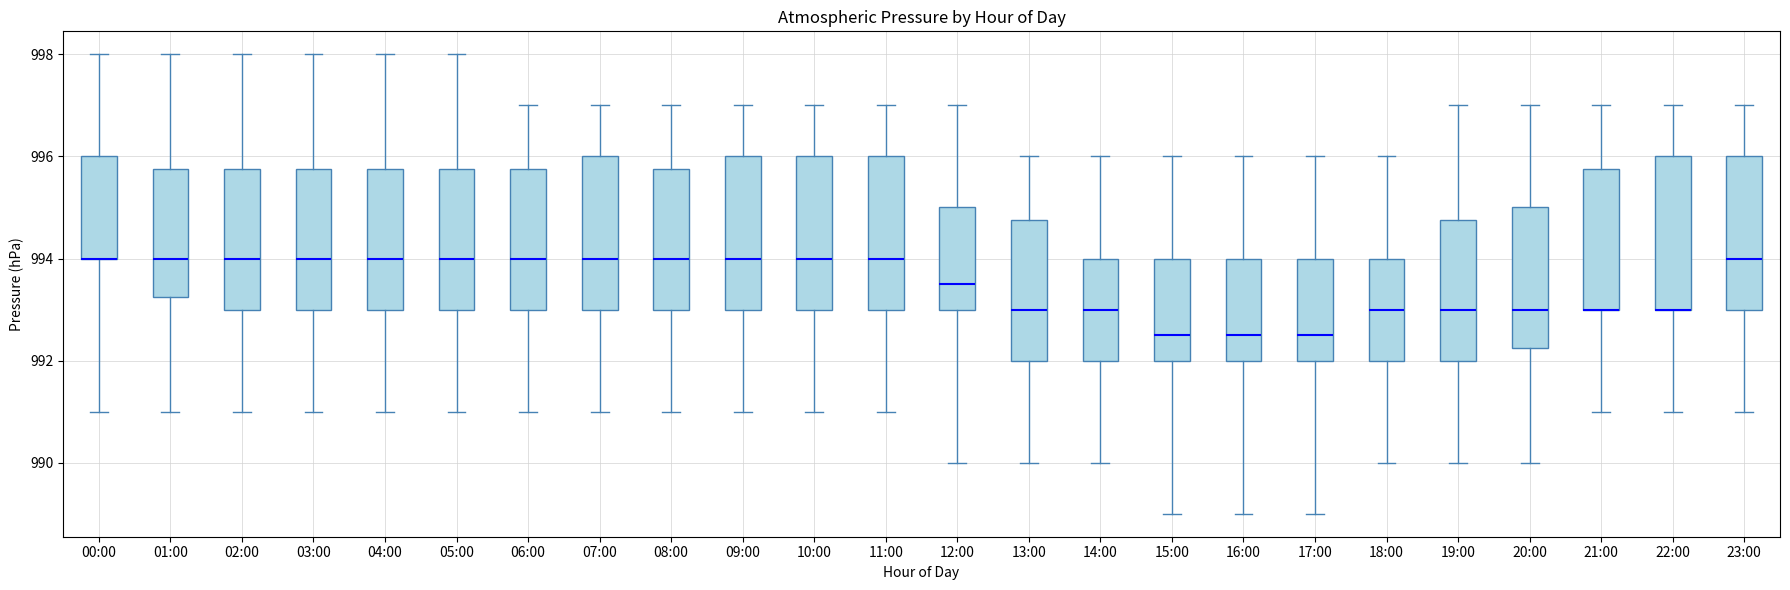

Reading left to right, read every box against the y-axis: the position of its median line, the range the box covers, and the ends of its whiskers. The values are not printed on the chart, so give them approximately, as read against the axis.

00:00: median 994.0 (drawn on the box's lower edge), box 994.0 to 996.0, whiskers 991.0 to 998.0
01:00: median 994.0, box 993.2 to 995.8, whiskers 991.0 to 998.0
02:00: median 994.0, box 993.0 to 995.8, whiskers 991.0 to 998.0
03:00: median 994.0, box 993.0 to 995.8, whiskers 991.0 to 998.0
04:00: median 994.0, box 993.0 to 995.8, whiskers 991.0 to 998.0
05:00: median 994.0, box 993.0 to 995.8, whiskers 991.0 to 998.0
06:00: median 994.0, box 993.0 to 995.8, whiskers 991.0 to 997.0
07:00: median 994.0, box 993.0 to 996.0, whiskers 991.0 to 997.0
08:00: median 994.0, box 993.0 to 995.8, whiskers 991.0 to 997.0
09:00: median 994.0, box 993.0 to 996.0, whiskers 991.0 to 997.0
10:00: median 994.0, box 993.0 to 996.0, whiskers 991.0 to 997.0
11:00: median 994.0, box 993.0 to 996.0, whiskers 991.0 to 997.0
12:00: median 993.6, box 993.0 to 995.0, whiskers 990.0 to 997.0
13:00: median 993.0, box 992.0 to 994.8, whiskers 990.0 to 996.0
14:00: median 993.0, box 992.0 to 994.0, whiskers 990.0 to 996.0
15:00: median 992.6, box 992.0 to 994.0, whiskers 989.0 to 996.0
16:00: median 992.6, box 992.0 to 994.0, whiskers 989.0 to 996.0
17:00: median 992.6, box 992.0 to 994.0, whiskers 989.0 to 996.0
18:00: median 993.0, box 992.0 to 994.0, whiskers 990.0 to 996.0
19:00: median 993.0, box 992.0 to 994.8, whiskers 990.0 to 997.0
20:00: median 993.0, box 992.2 to 995.0, whiskers 990.0 to 997.0
21:00: median 993.0 (drawn on the box's lower edge), box 993.0 to 995.8, whiskers 991.0 to 997.0
22:00: median 993.0 (drawn on the box's lower edge), box 993.0 to 996.0, whiskers 991.0 to 997.0
23:00: median 994.0, box 993.0 to 996.0, whiskers 991.0 to 997.0